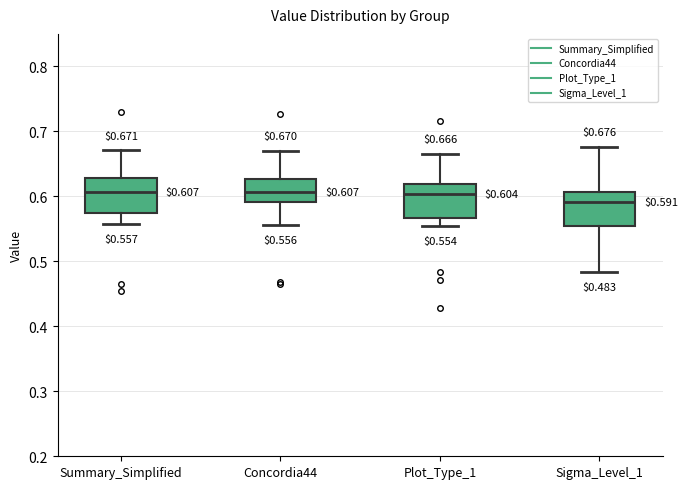

Which box's median line is the lowest?

Sigma_Level_1